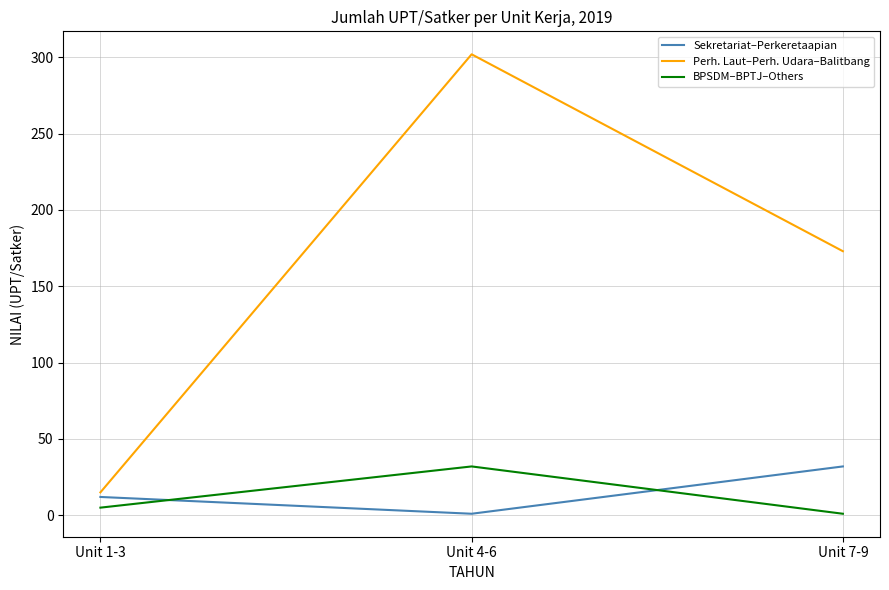

How many Sekretariat–Perkeretaapian values are between 1 and 32?

3